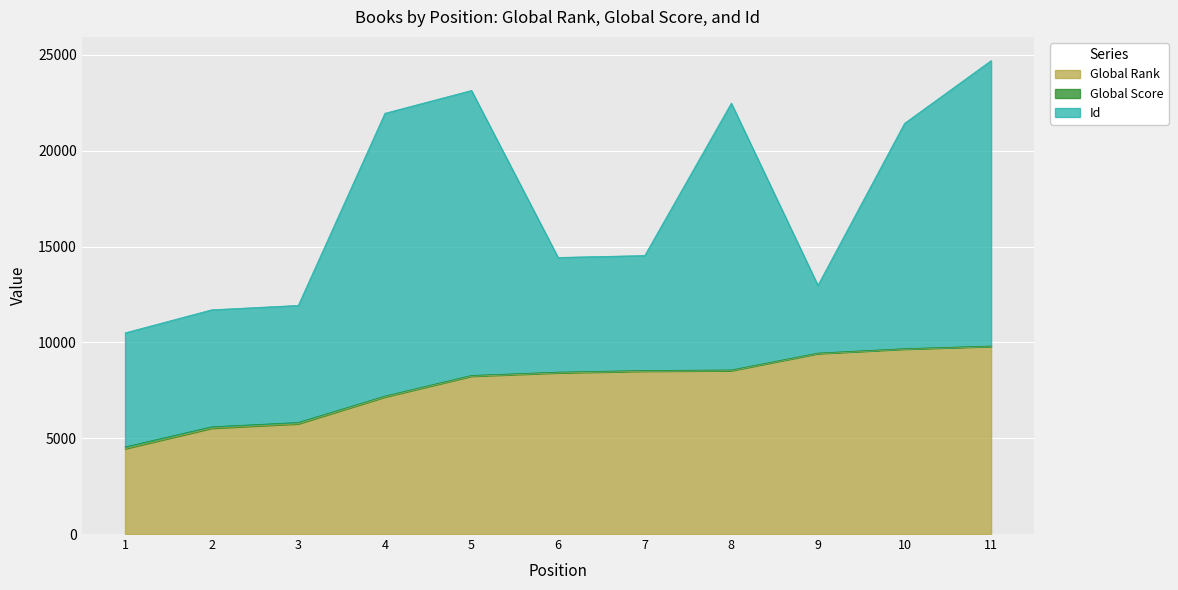

How many values in the Global Rank series exceed 8410?

5